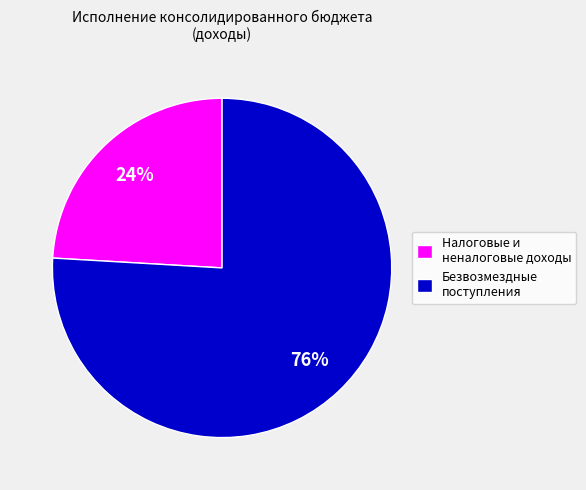

What percentage is the Безвозмездные поступления slice, to the nearest percent?

76%